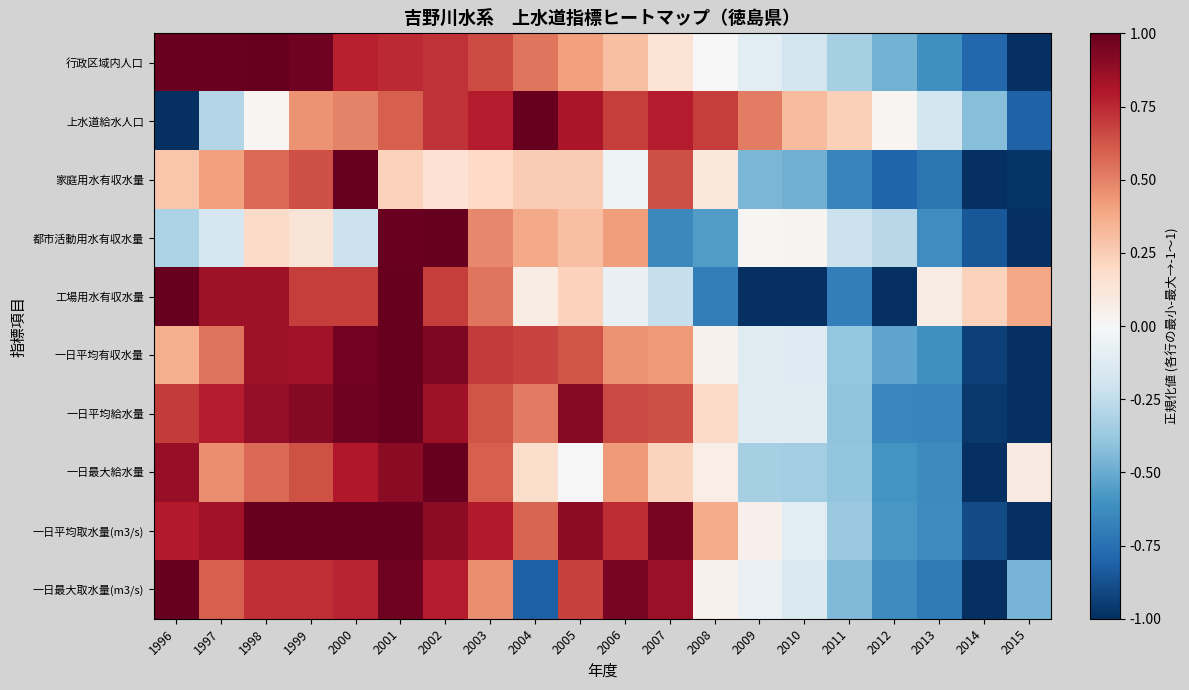

What is the minimum value shown in the chart?

-1.0